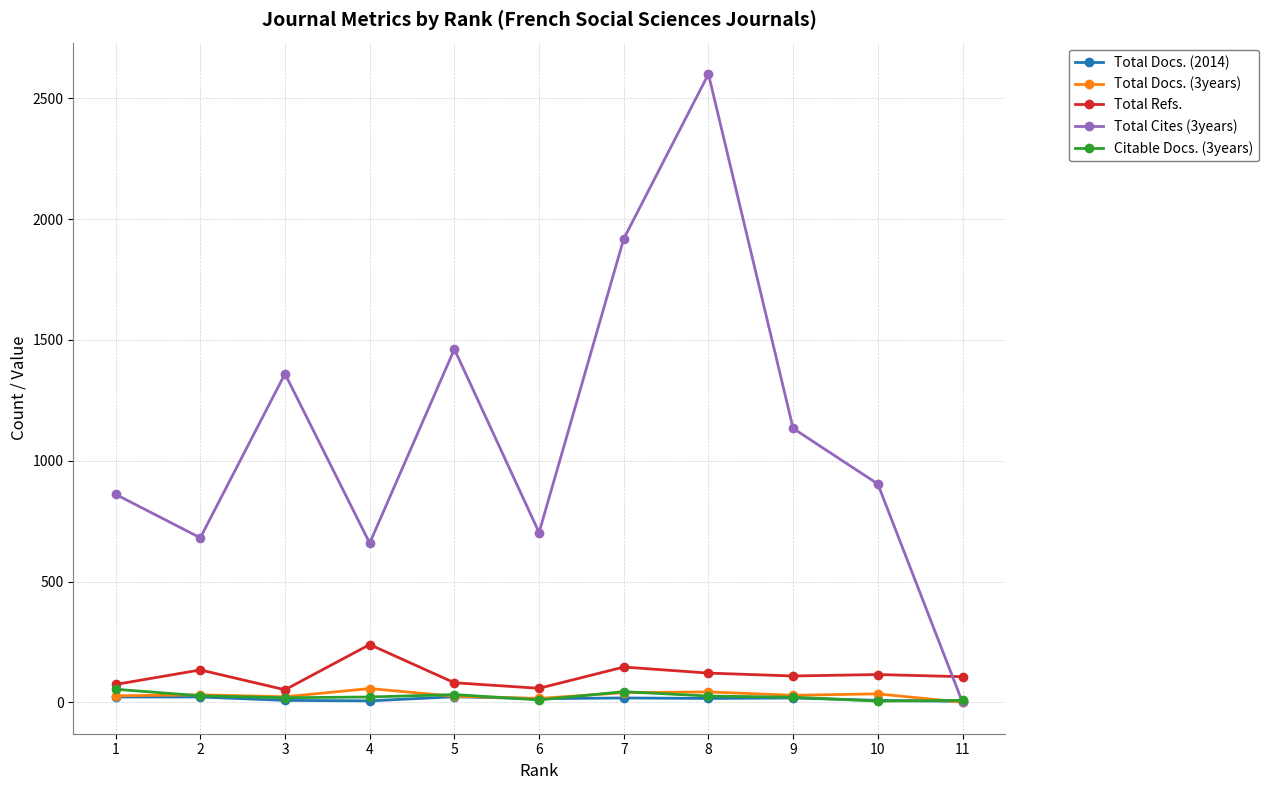

The Citable Docs. (3years) series shows 26 at 8. True or false?

True